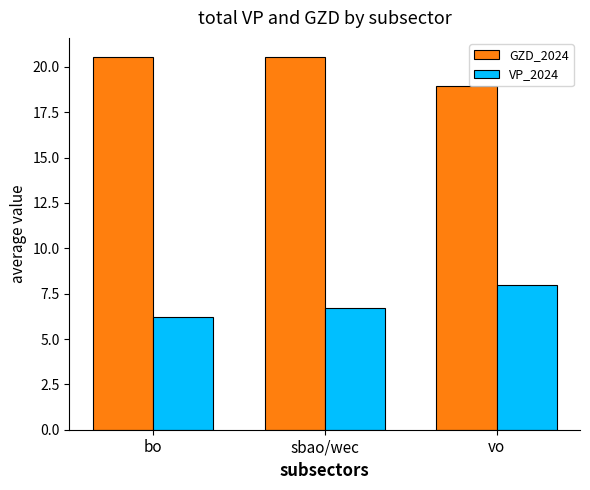

At which category does the chart reach its minimum across all series?

bo